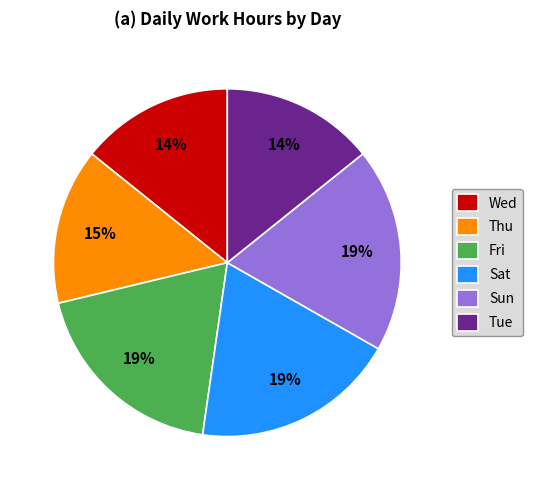

Count the number of slices in the pie.

6